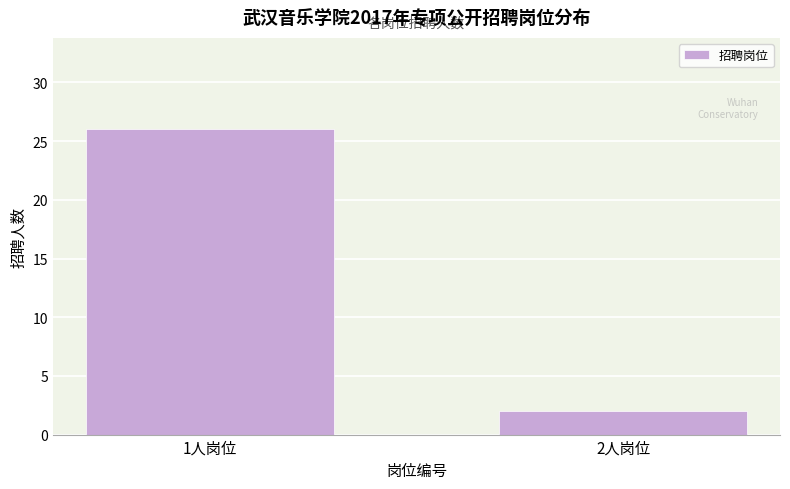

Reading left to right, what are all the values shown in this chart?

1人岗位=26	2人岗位=2